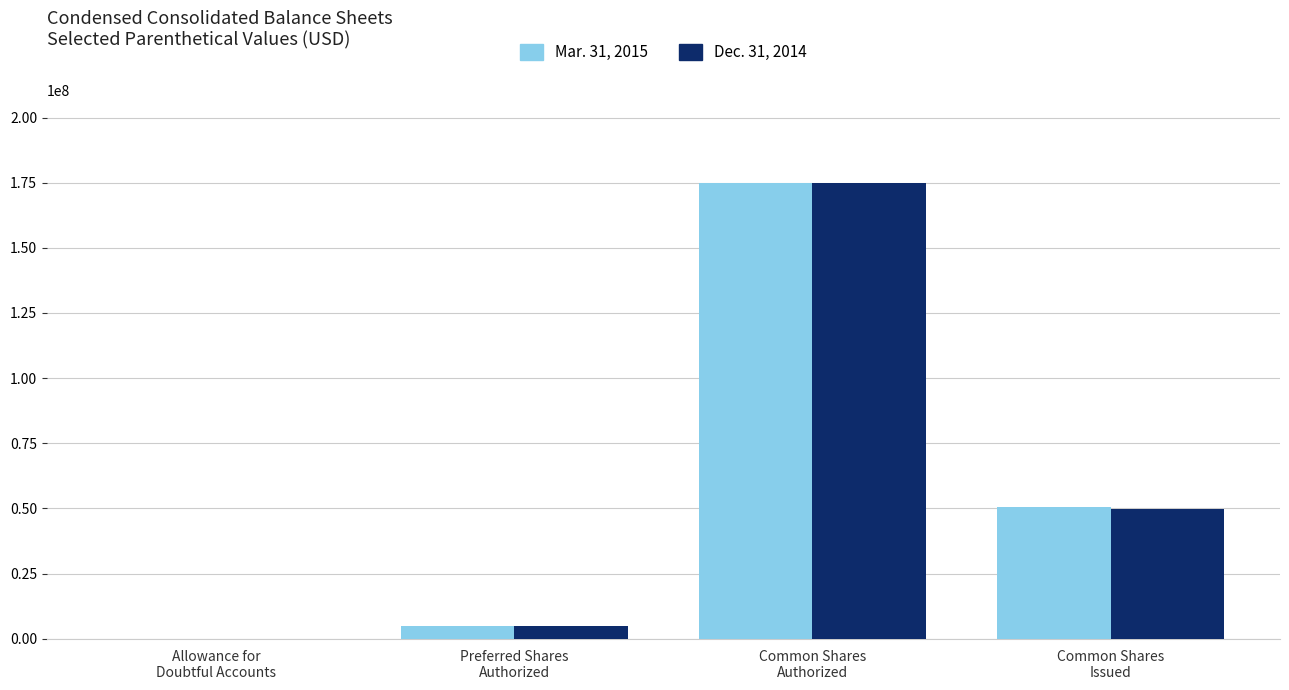

At which label is Dec. 31, 2014 closest to 87502519?

Common Shares
Issued